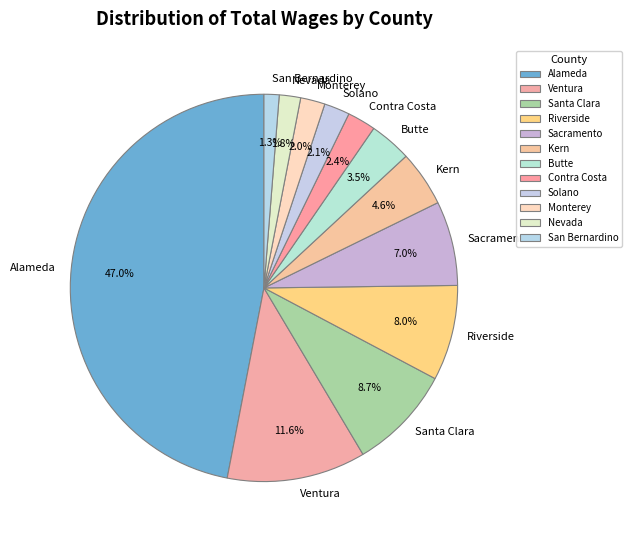

Is the sum of Ventura and Solano greater than half?

No